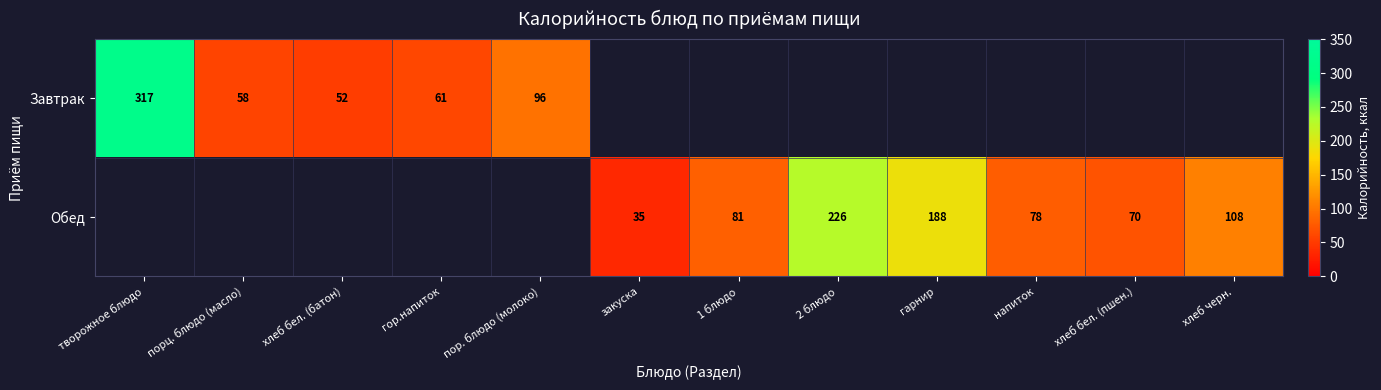

The Завтрак series shows 558 at творожное блюдо. True or false?

False